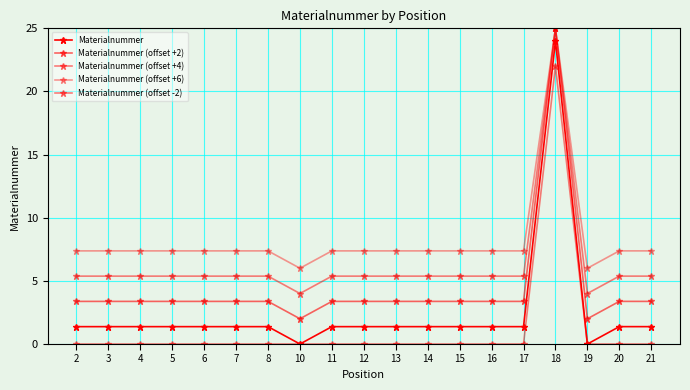

Reading left to right, transcribe all the data shown in this chart.

Materialnummer: 1.4	1.4	1.4	1.4	1.4	1.4	1.4	0.0	1.4	1.4	1.4	1.4	1.4	1.4	1.4	24.0	0.0	1.4	1.4
Materialnummer (offset +2): 3.4	3.4	3.4	3.4	3.4	3.4	3.4	2.0	3.4	3.4	3.4	3.4	3.4	3.4	3.4	25.0	2.0	3.4	3.4
Materialnummer (offset +4): 5.4	5.4	5.4	5.4	5.4	5.4	5.4	4.0	5.4	5.4	5.4	5.4	5.4	5.4	5.4	25.0	4.0	5.4	5.4
Materialnummer (offset +6): 7.4	7.4	7.4	7.4	7.4	7.4	7.4	6.0	7.4	7.4	7.4	7.4	7.4	7.4	7.4	25.0	6.0	7.4	7.4
Materialnummer (offset -2): 0.0	0.0	0.0	0.0	0.0	0.0	0.0	0.0	0.0	0.0	0.0	0.0	0.0	0.0	0.0	22.0	0.0	0.0	0.0